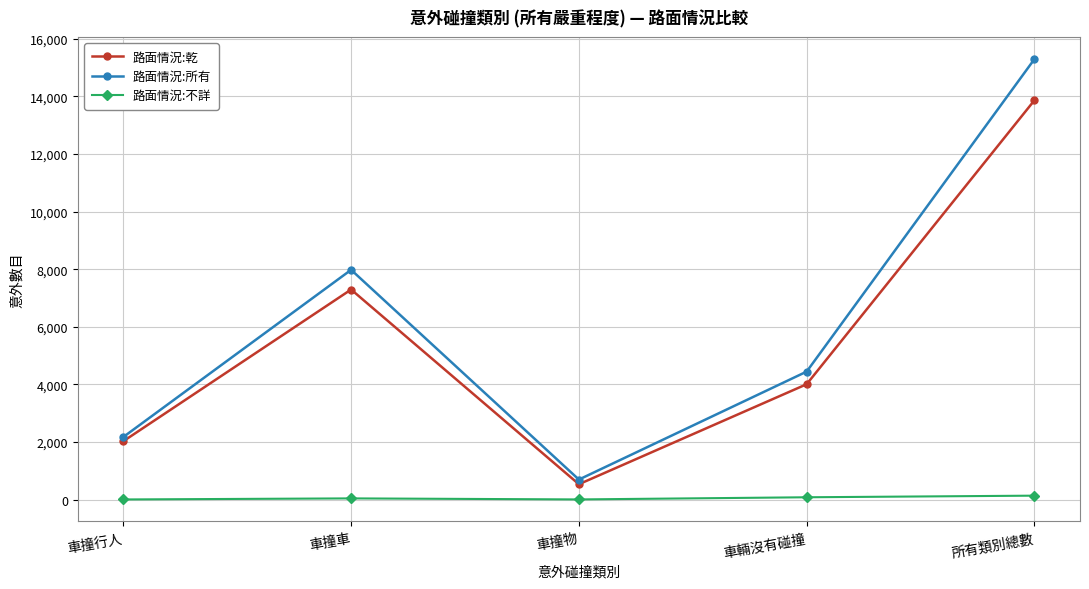

True or false: 路面情況:乾 and 路面情況:不詳 cross at least once.

False